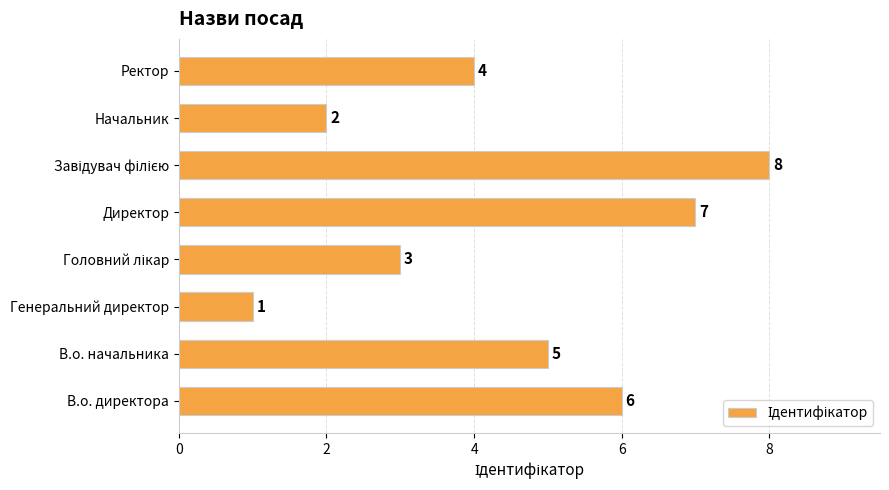

What is the change in value from Генеральний директор to Директор?

+6